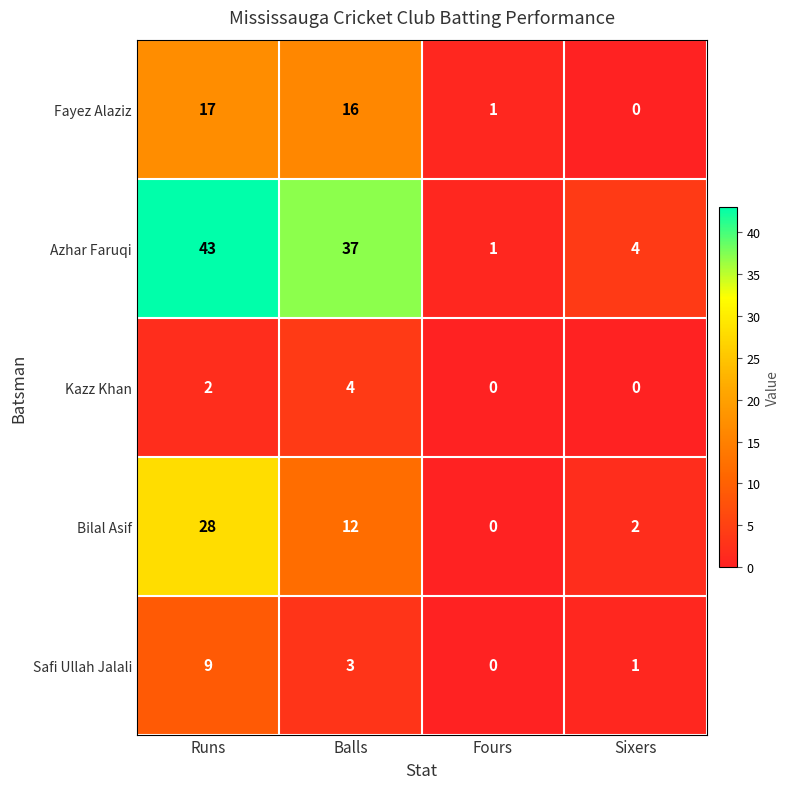

Where does the Bilal Asif series first go above 12?

Runs